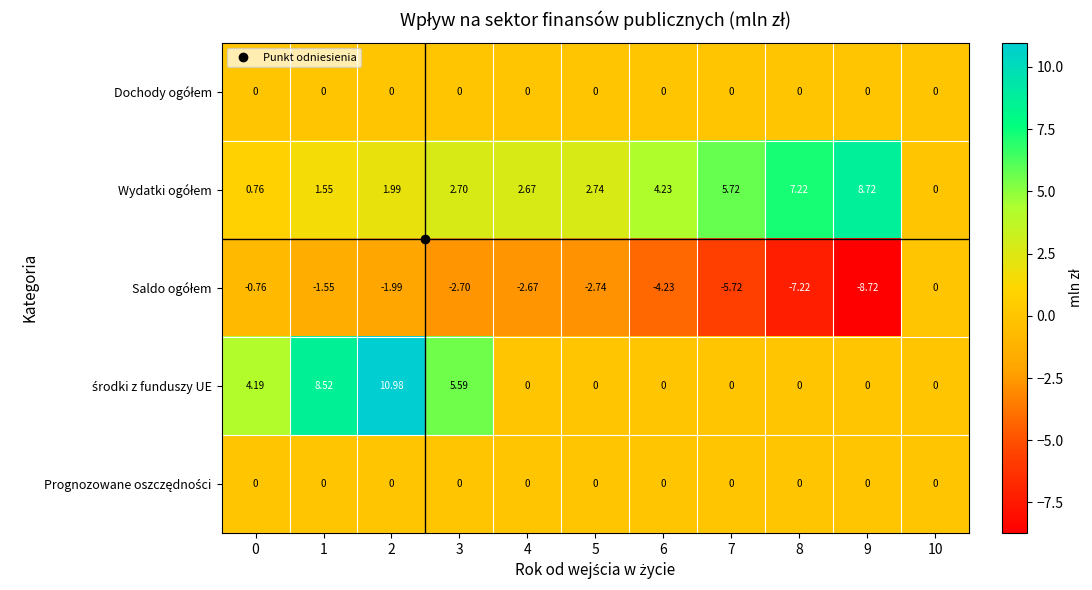

Count the number of categories in the chart.

11